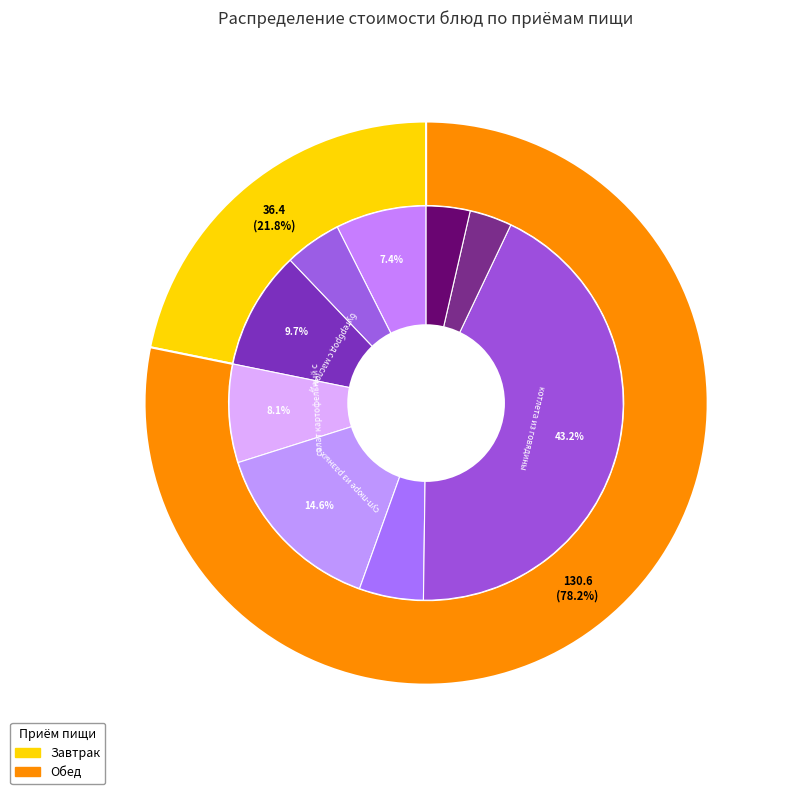

Is there any slice that represents more than half of the pie?

No